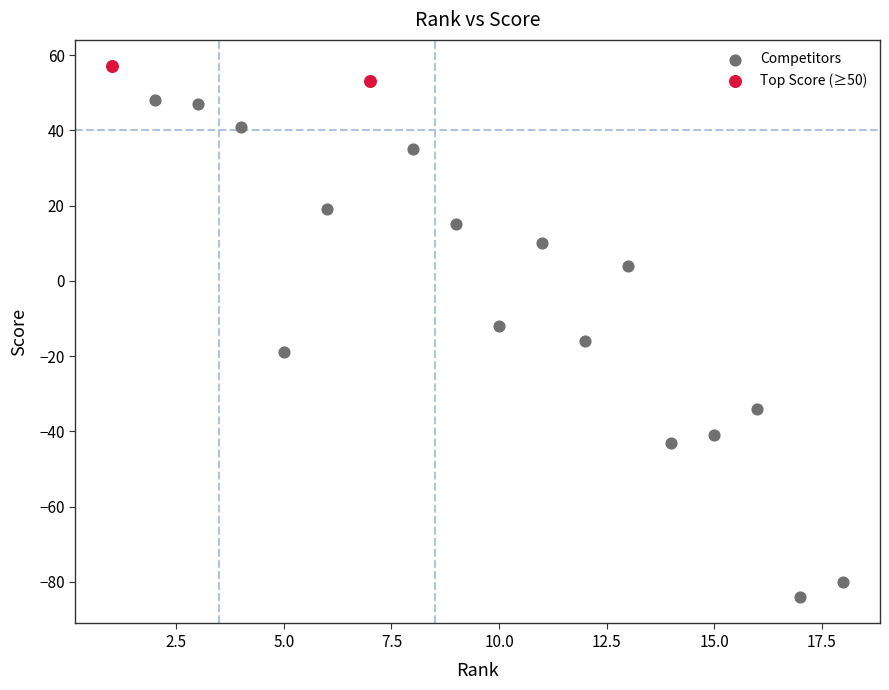

What are all the series names shown in the legend?

Competitors, Top Score (≥50)